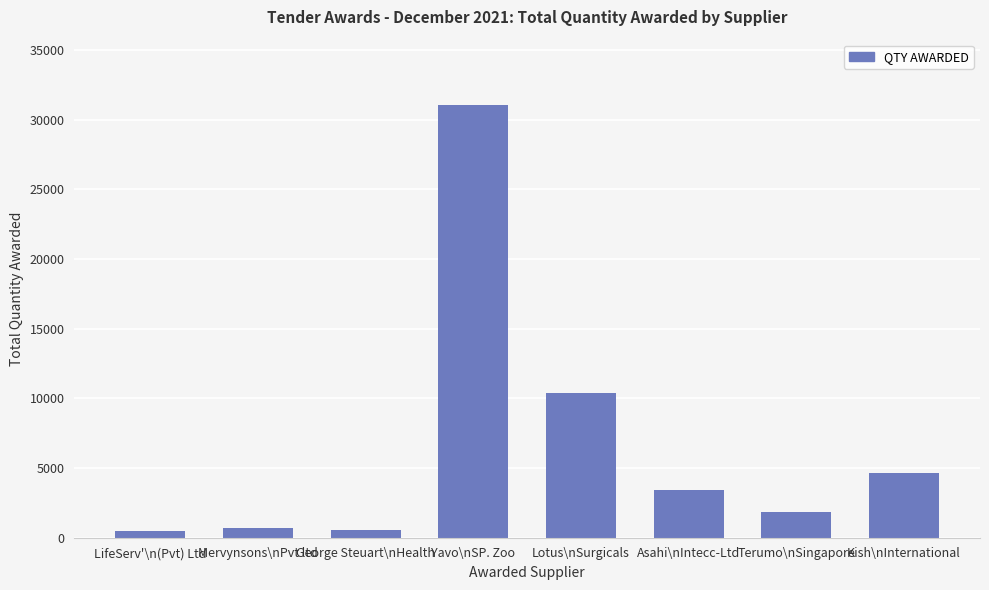

Which label corresponds to the largest value in the chart?

Yavo\nSP. Zoo